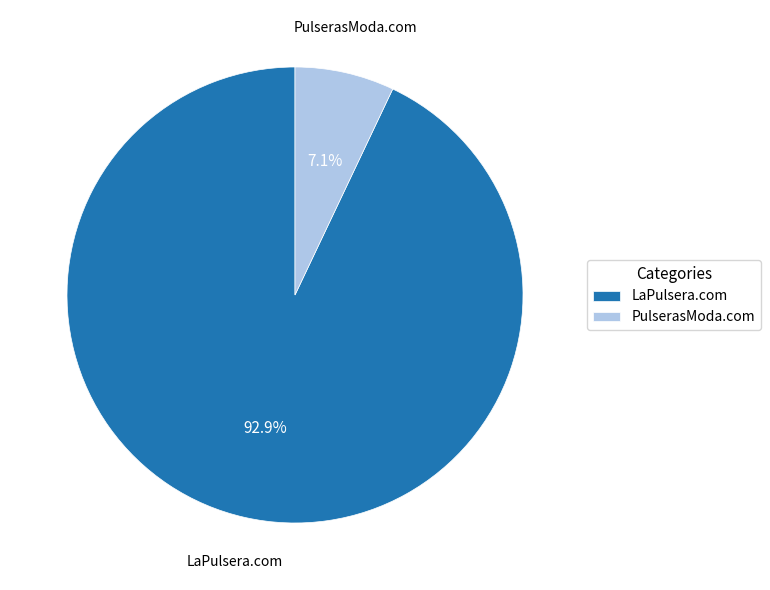

To the nearest percent, what is the difference between the largest and smallest slice percentages?

86%